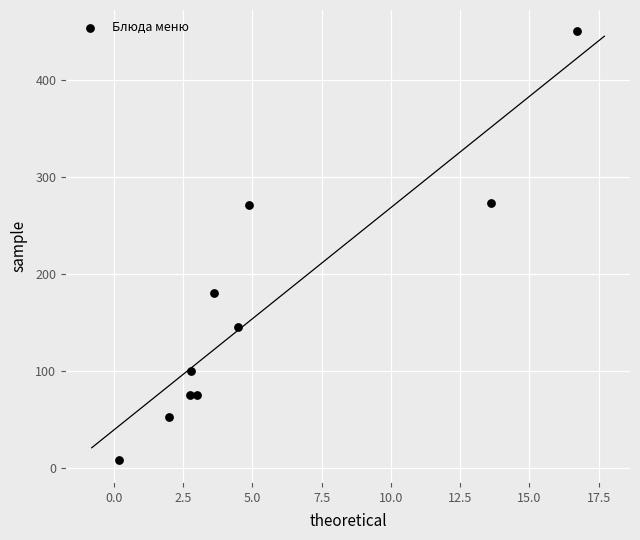

What is the range of X values (max minus min)?

16.5